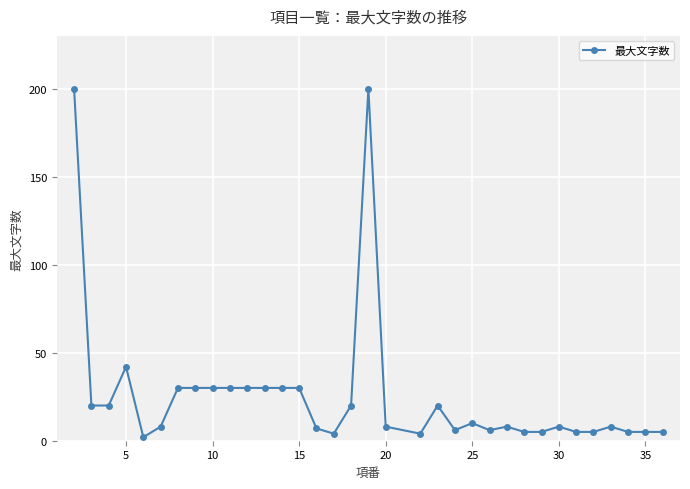

What is the average value?

26